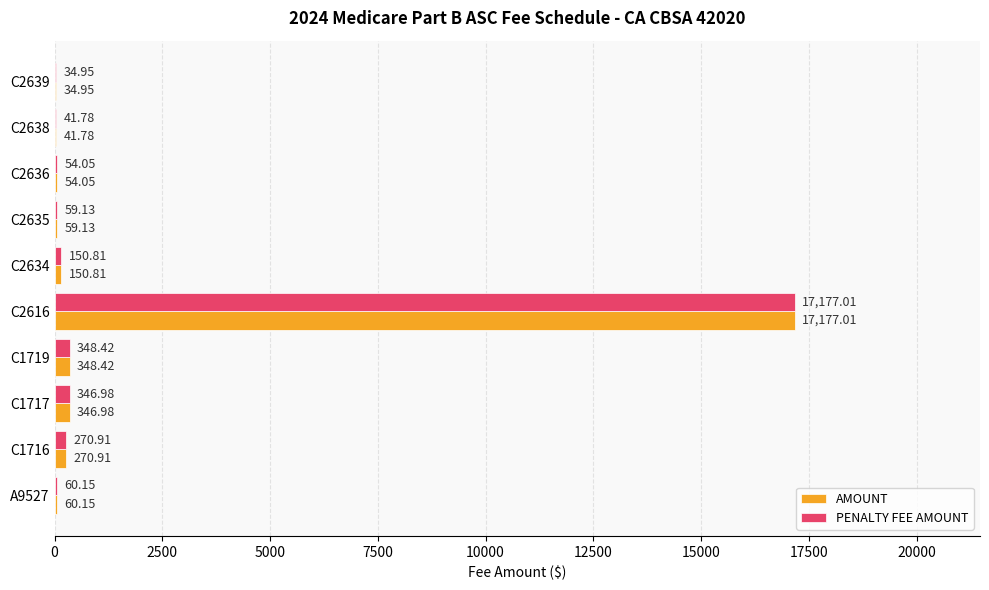

Is the value of PENALTY FEE AMOUNT at C2636 greater than the value of AMOUNT at C1717?

No